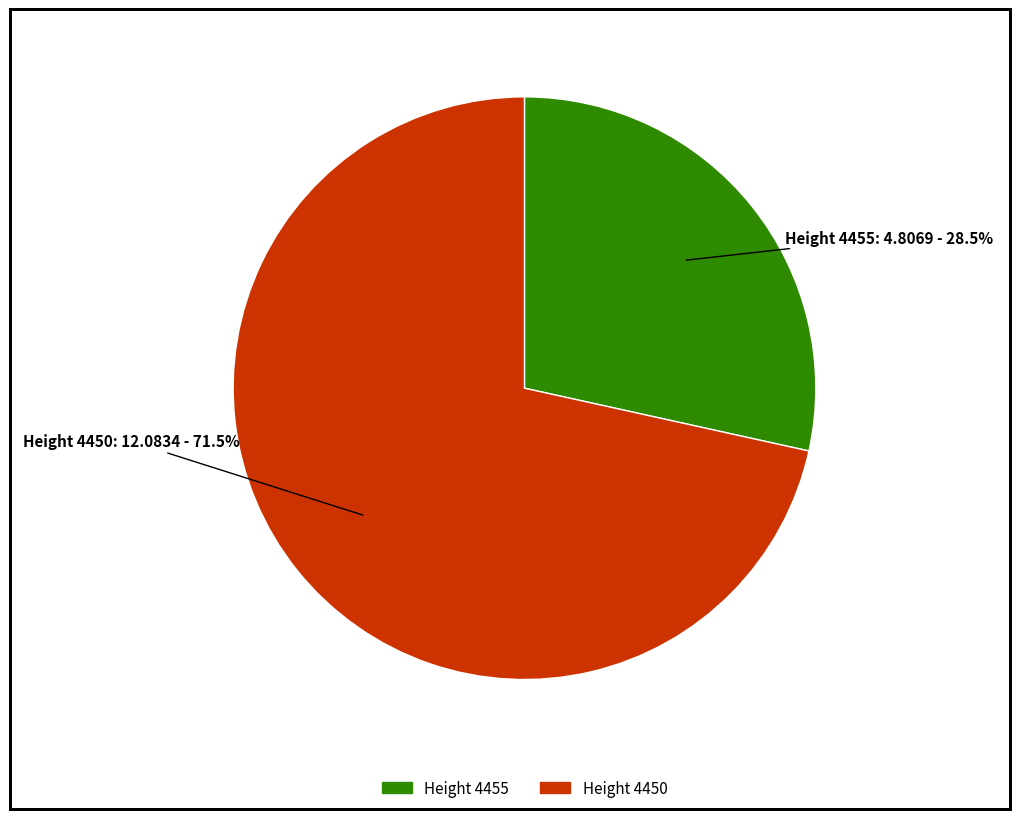

Is there any slice that represents more than half of the pie?

Yes